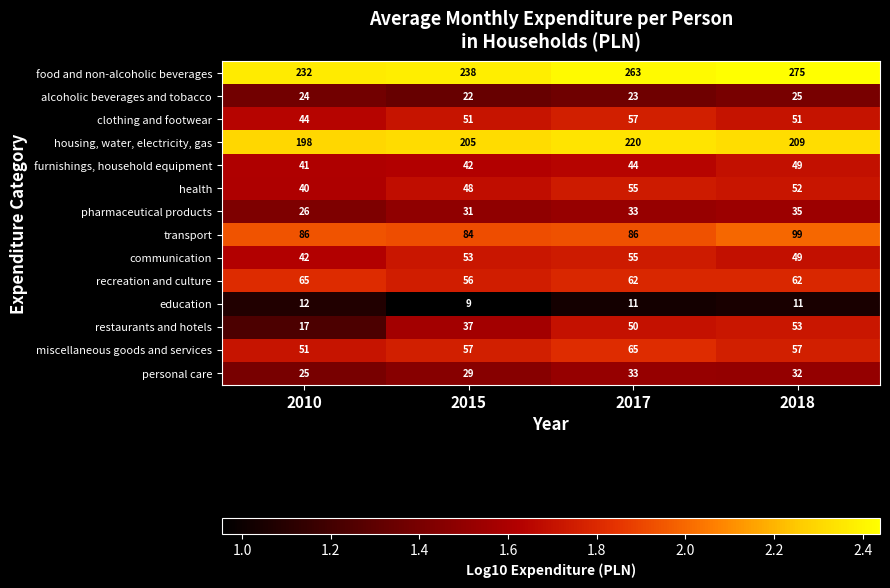

The clothing and footwear series shows 21 at 2015. True or false?

False